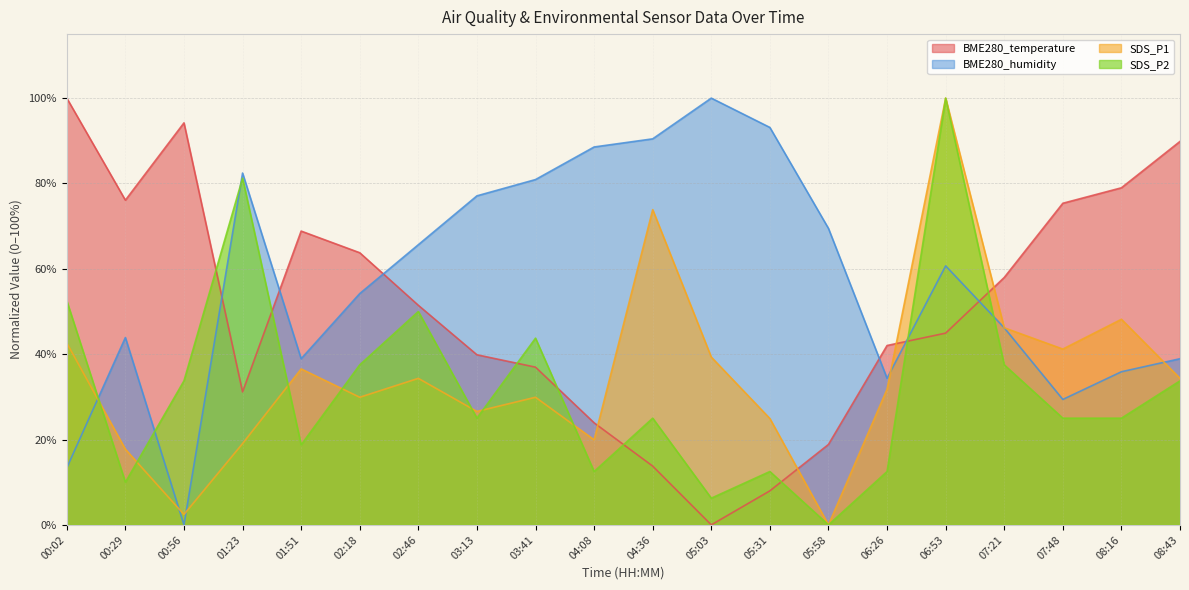

True or false: BME280_humidity has more than 1 interior local peaks.

True